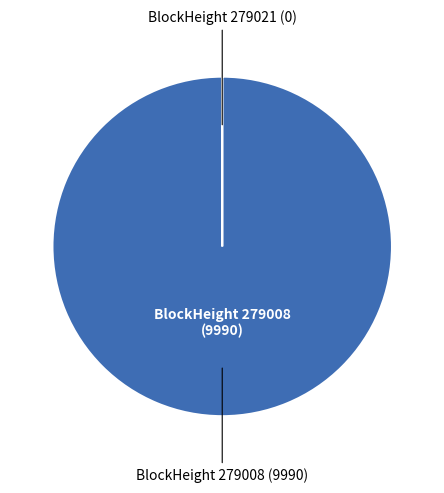

Is there a majority slice in this chart?

Yes